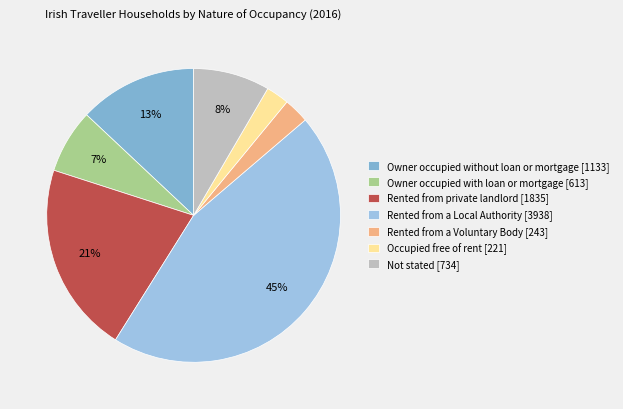

To the nearest percent, what portion does Rented from private landlord represent?

21%